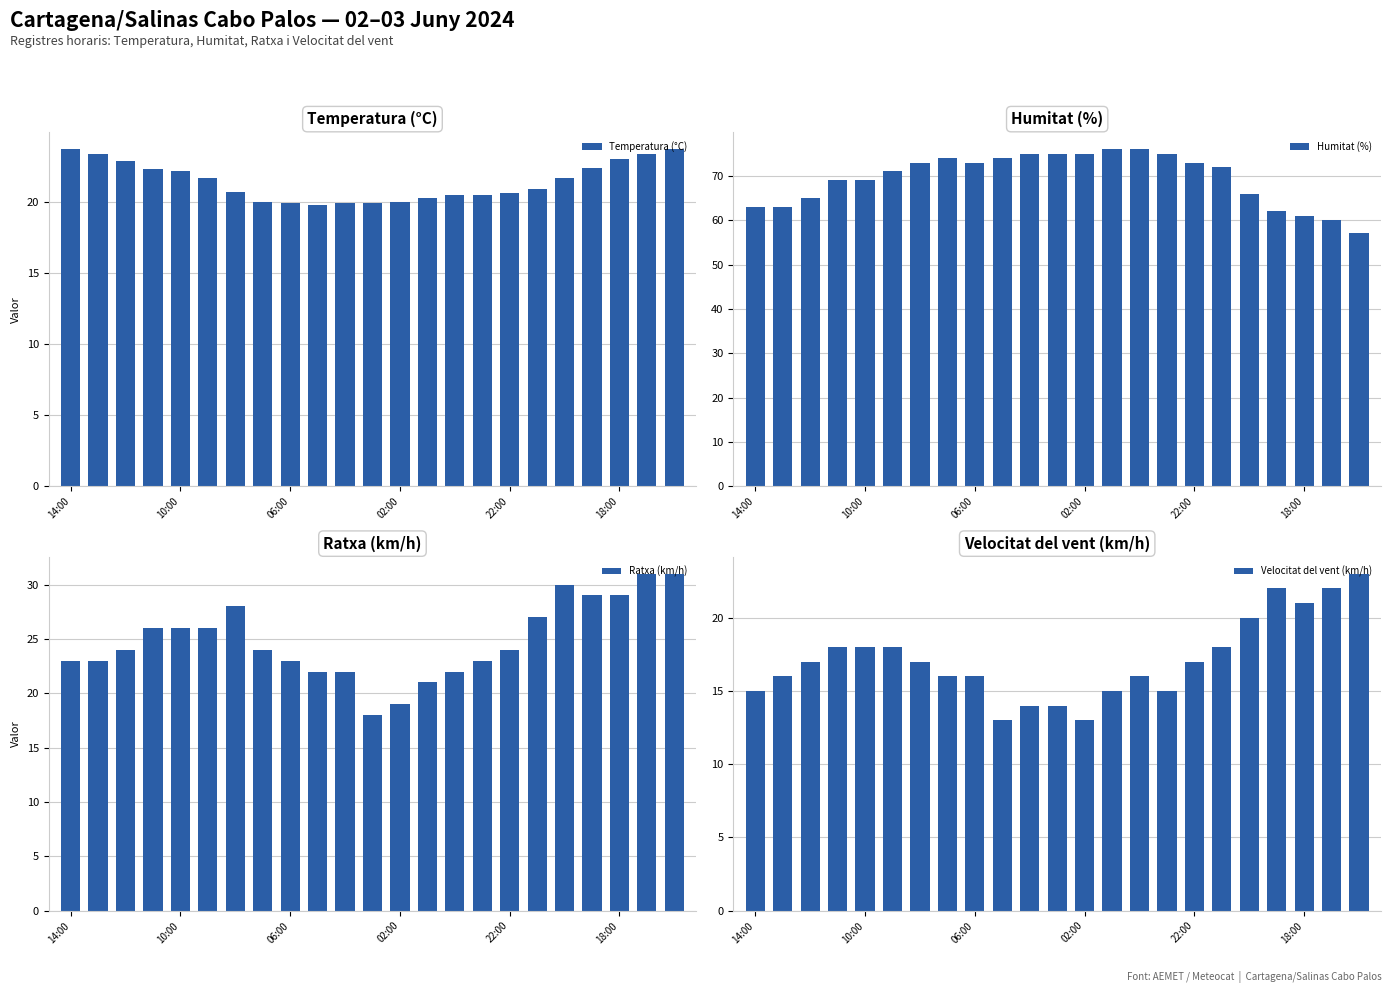

What is the difference between the maximum and minimum values in the Temperatura (°C) series?

3.9